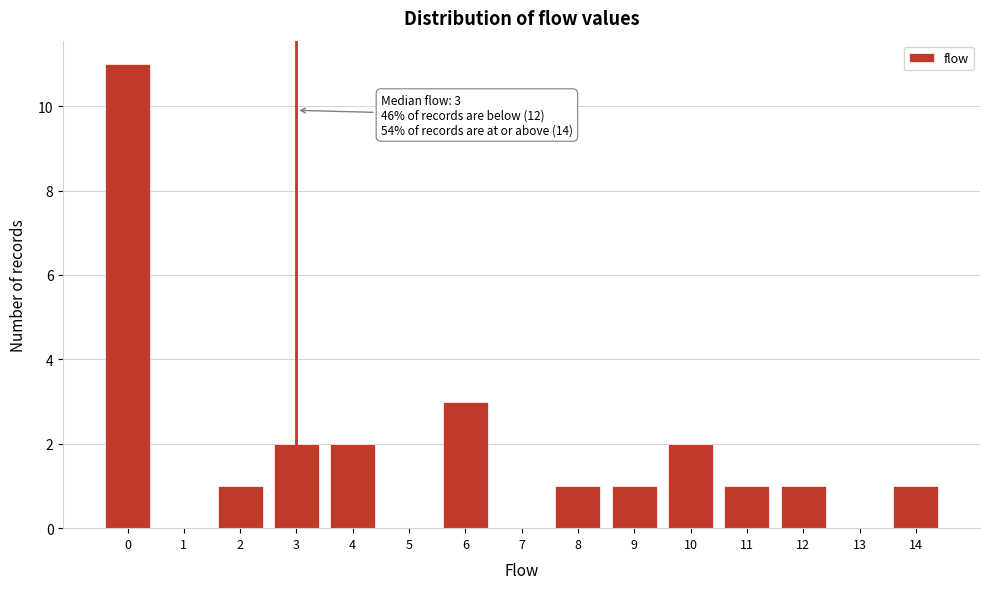

Reading right to left, extract all data points from this chart.

14=1	13=0	12=1	11=1	10=2	9=1	8=1	7=0	6=3	5=0	4=2	3=2	2=1	1=0	0=11